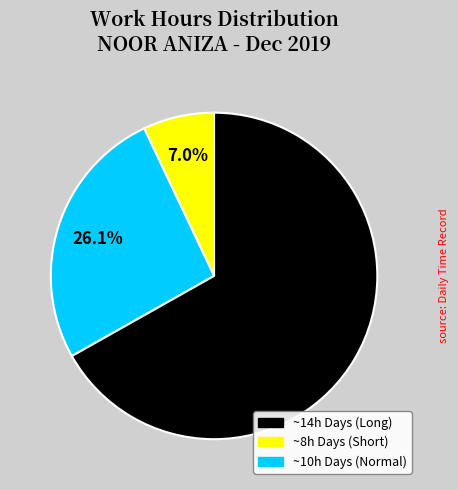

Is there any slice that represents more than half of the pie?

Yes